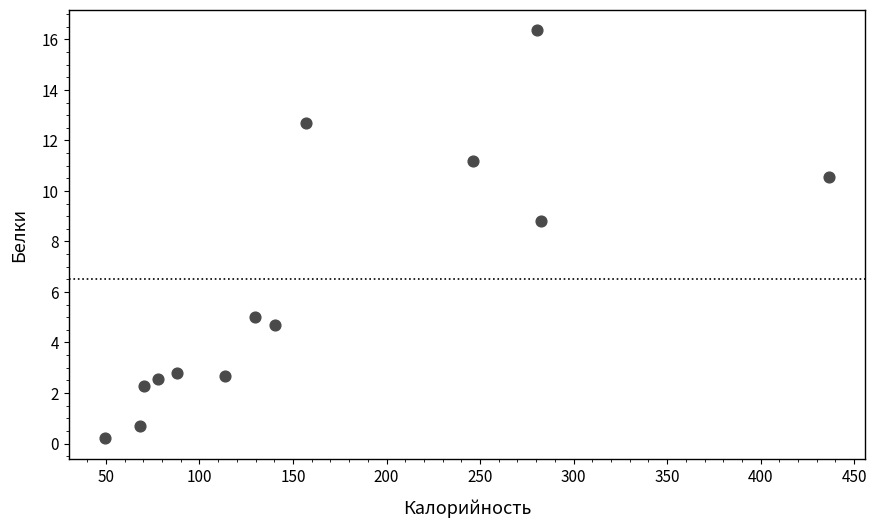

What Y value in the scatter plot is closest to 8?

8.8